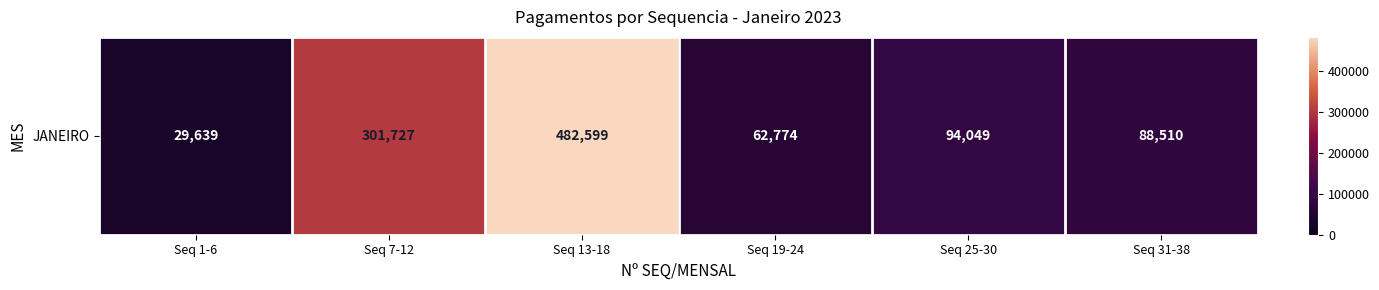

True or false: the data shows 94049.0 at Seq 25-30.

True